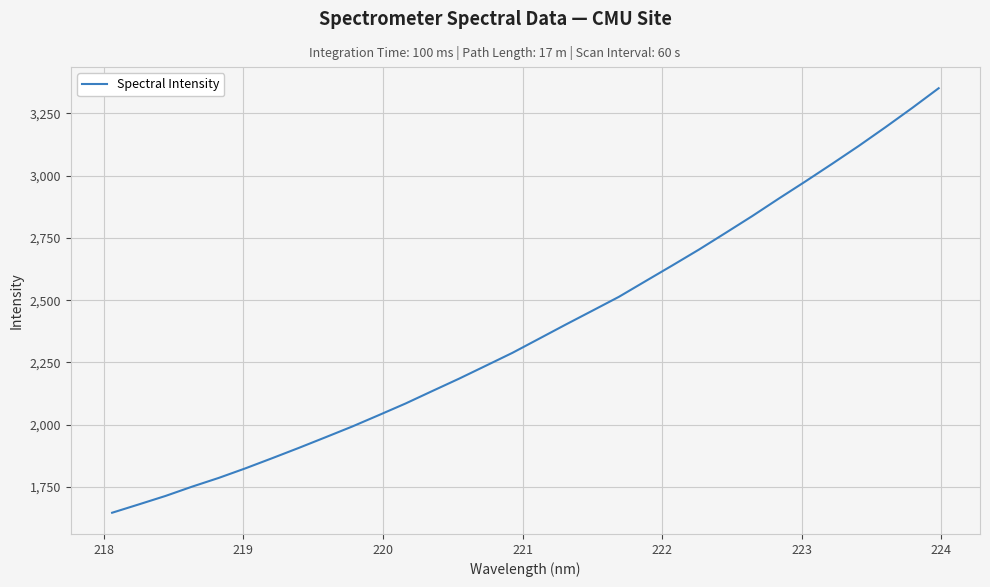

What is the difference between the maximum and minimum values?

1705.5